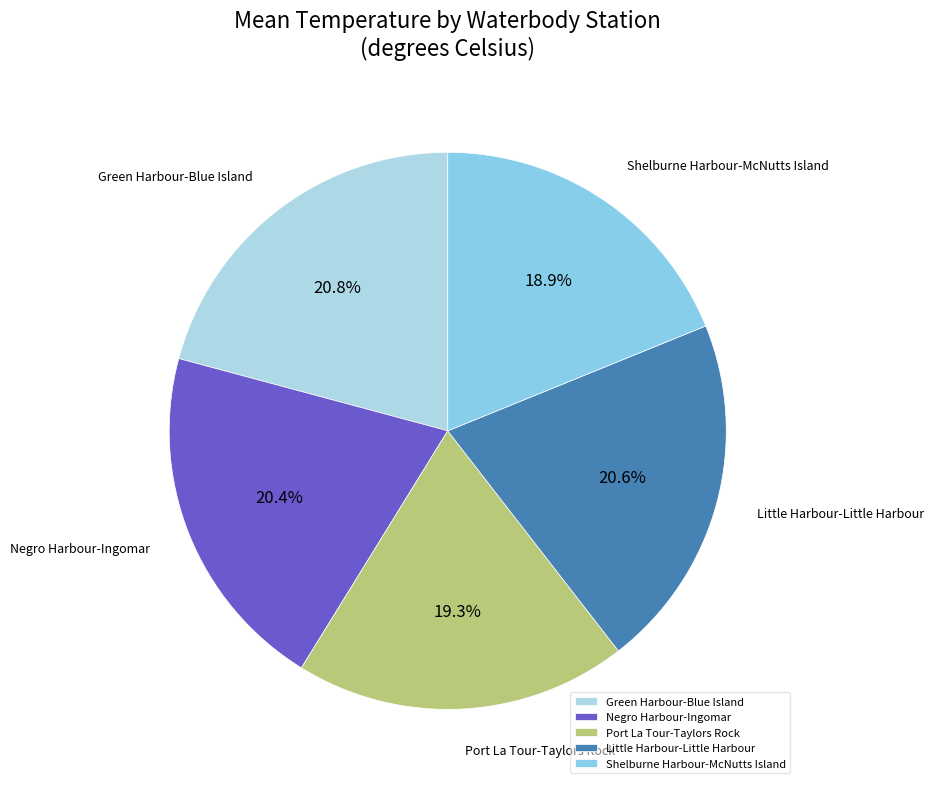

To the nearest percent, what percentage of the pie is Little Harbour-Little Harbour?

21%